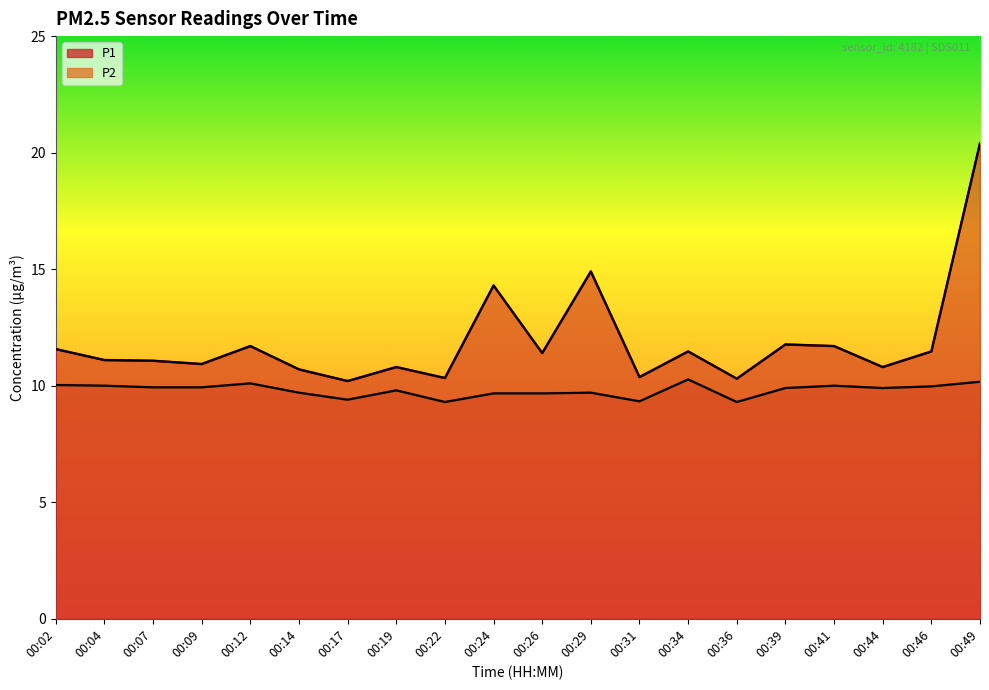

What is the approximate value of P2 at 00:22?

9.3